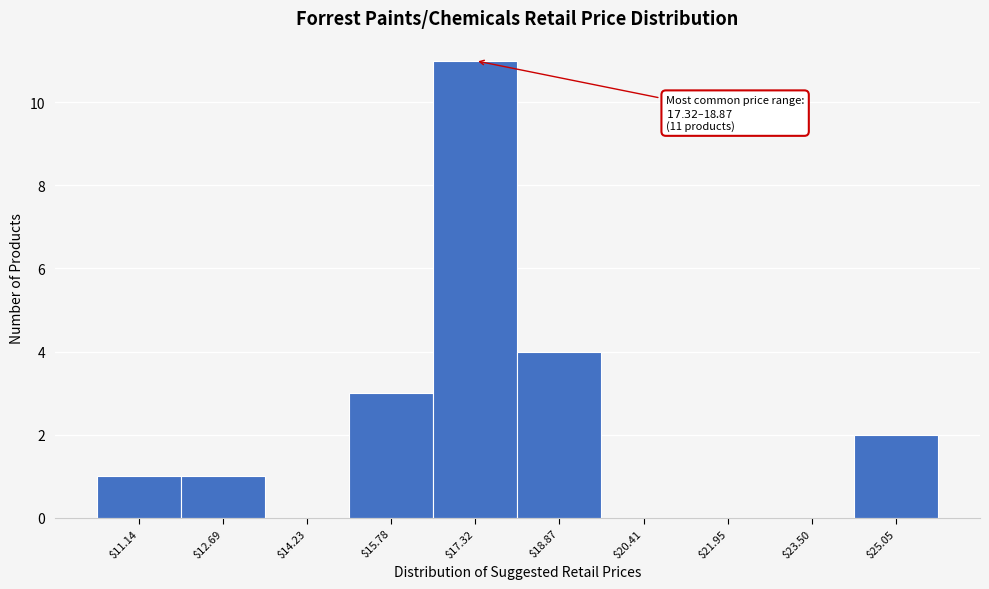

What is the sum of all values?

22